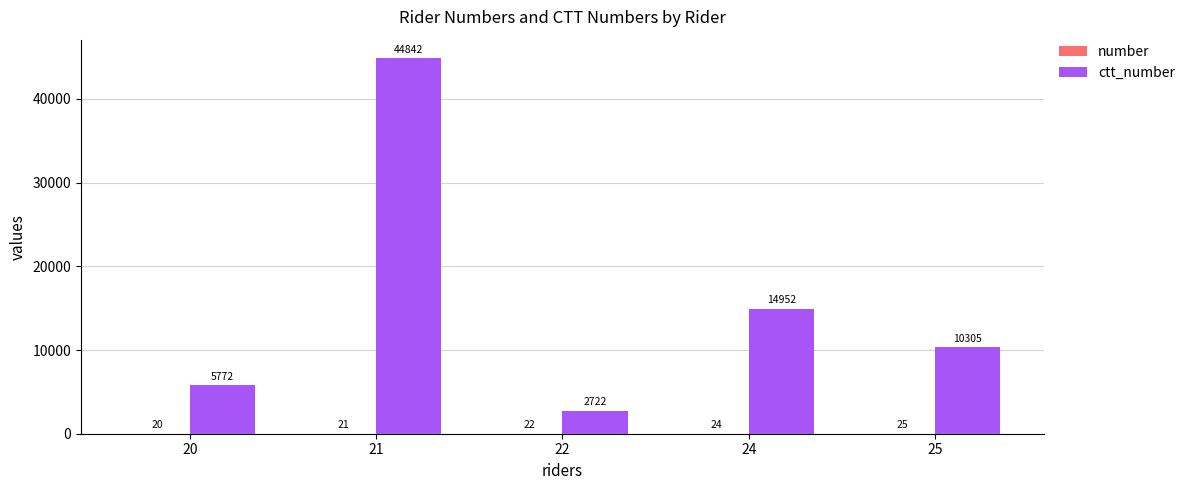

What is the total value across all series at 22?

2744